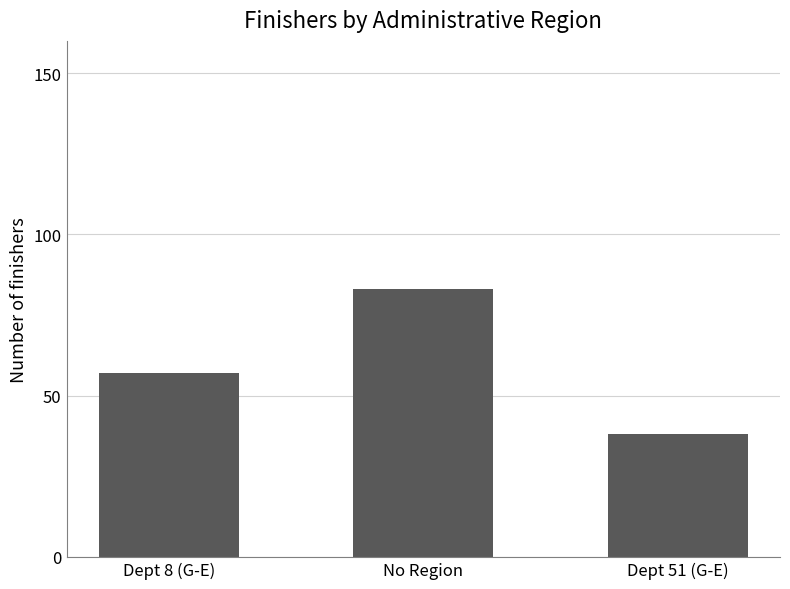

Are the bars horizontal?

No